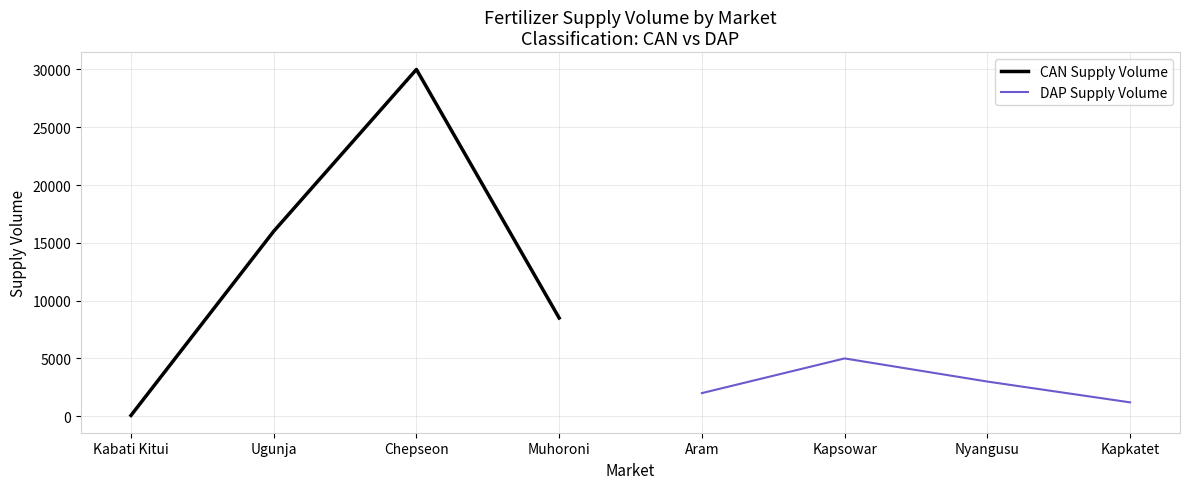

List the series in order of their peak value, lowest first.

DAP Supply Volume, CAN Supply Volume